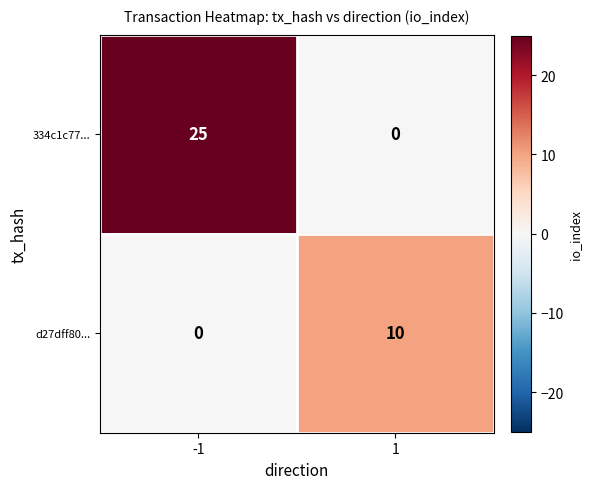

At -1, list the series in order from largest to smallest.

334c1c77..., d27dff80...